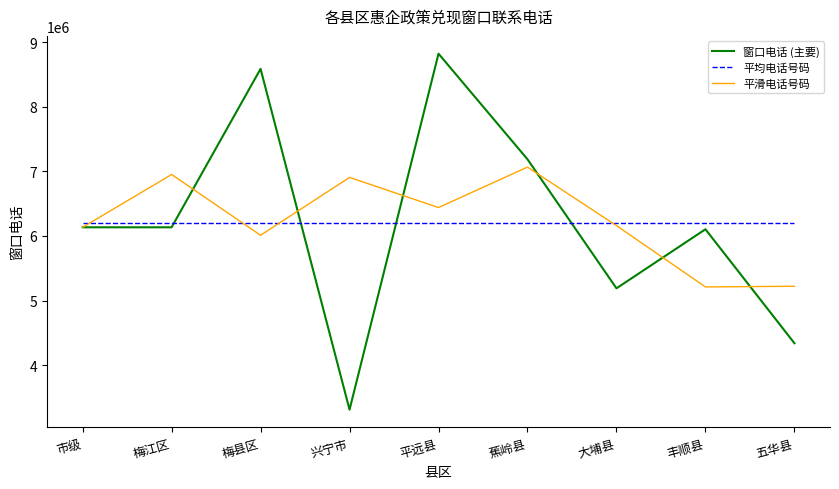

Does the chart have visible grid lines?

No